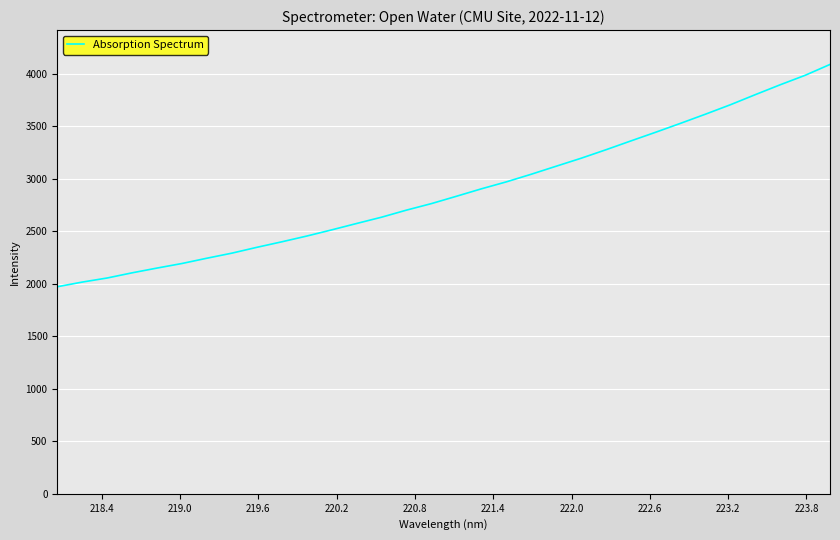

What is the minimum value shown in the chart?

1971.0